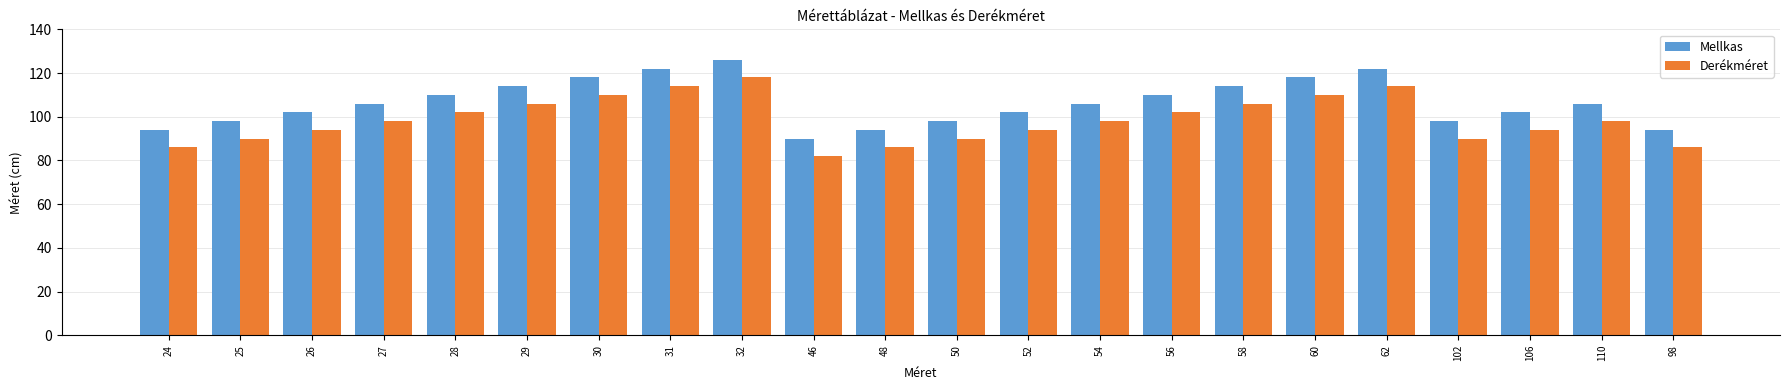

Count the number of data series in this chart.

2